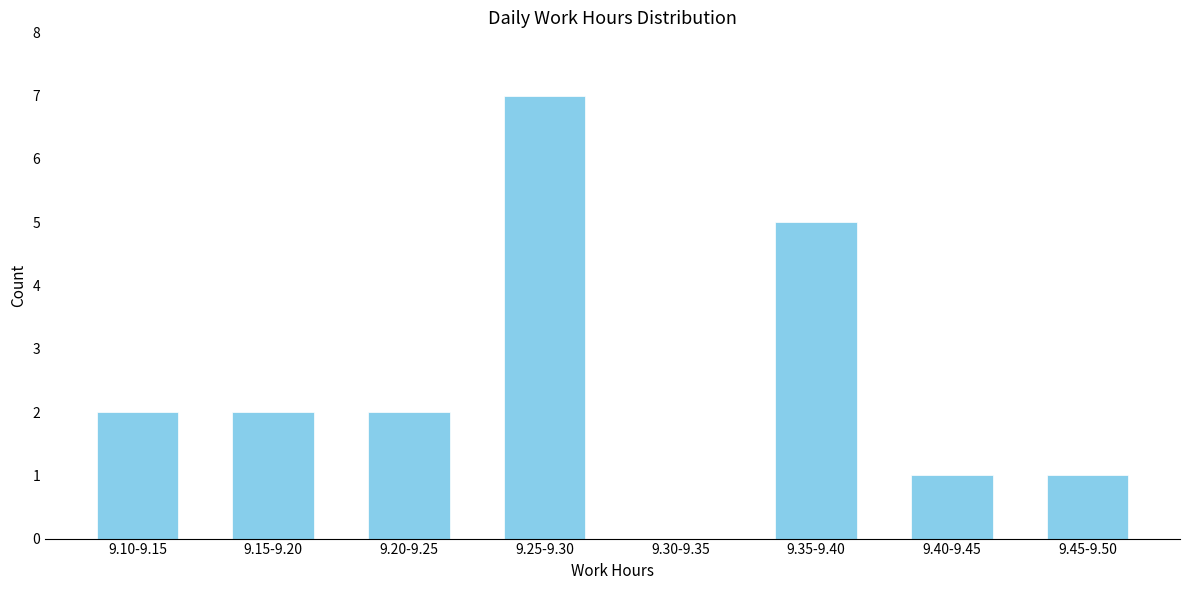

Reading left to right, extract all data points from this chart.

9.10-9.15=2	9.15-9.20=2	9.20-9.25=2	9.25-9.30=7	9.30-9.35=0	9.35-9.40=5	9.40-9.45=1	9.45-9.50=1